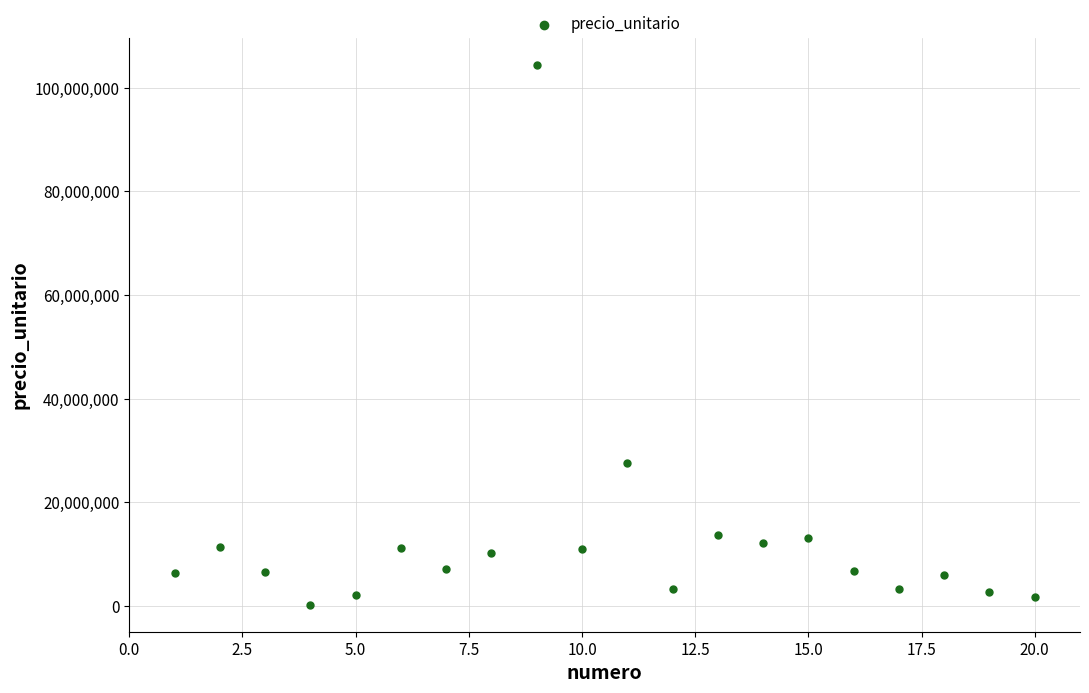

What is the range of Y values (max minus min)?

104175730